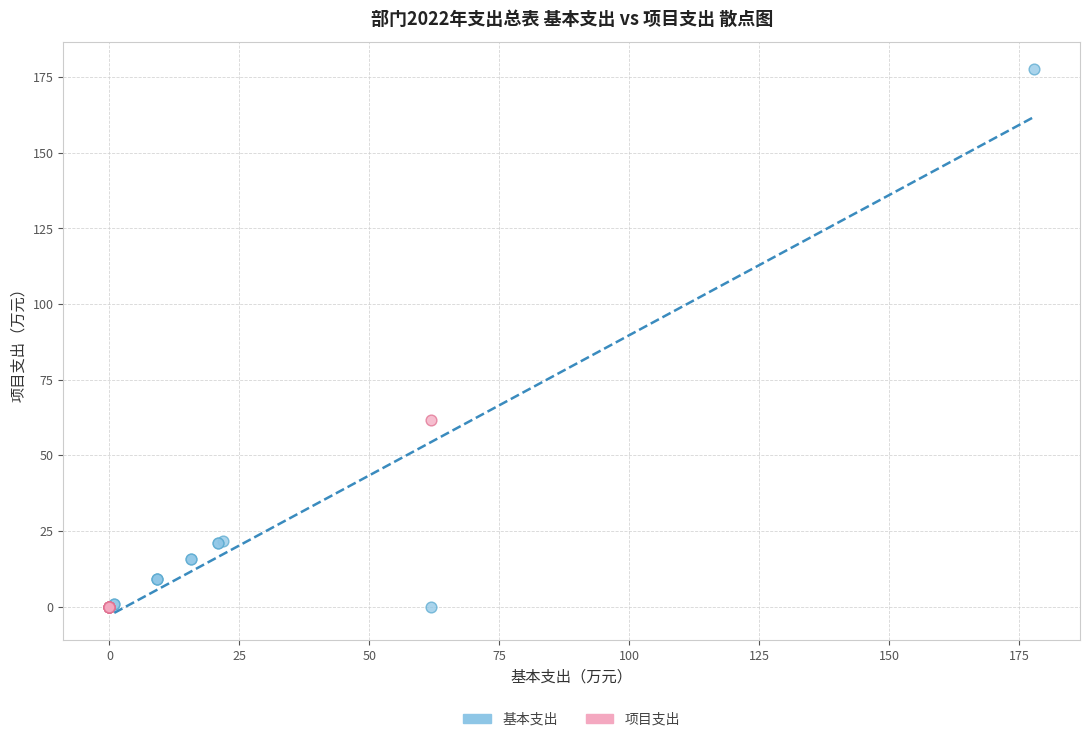

Which series contains the highest Y value?

基本支出